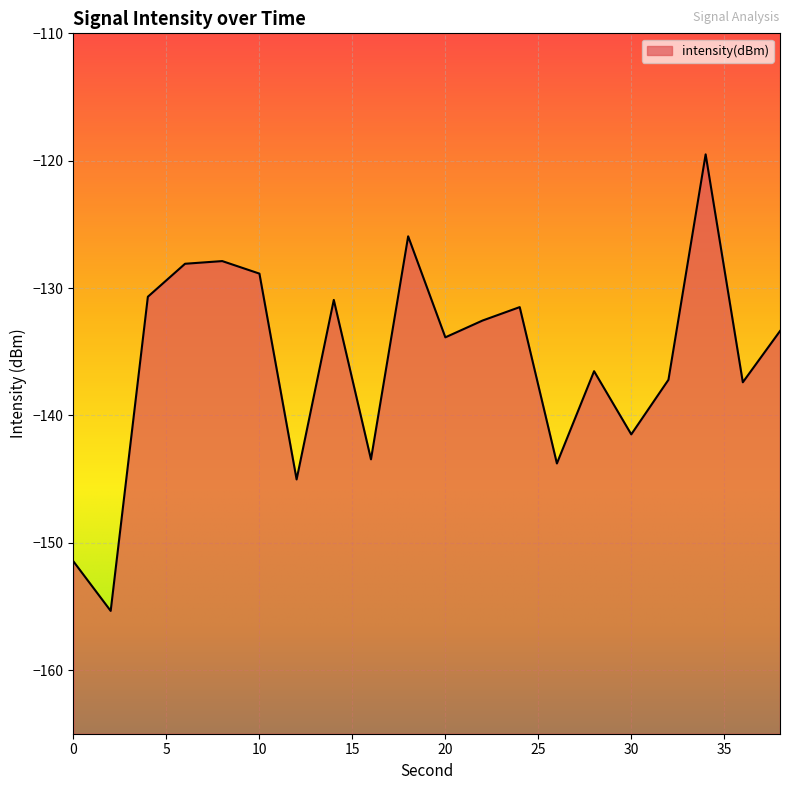

Where does the data first go above -133?

4